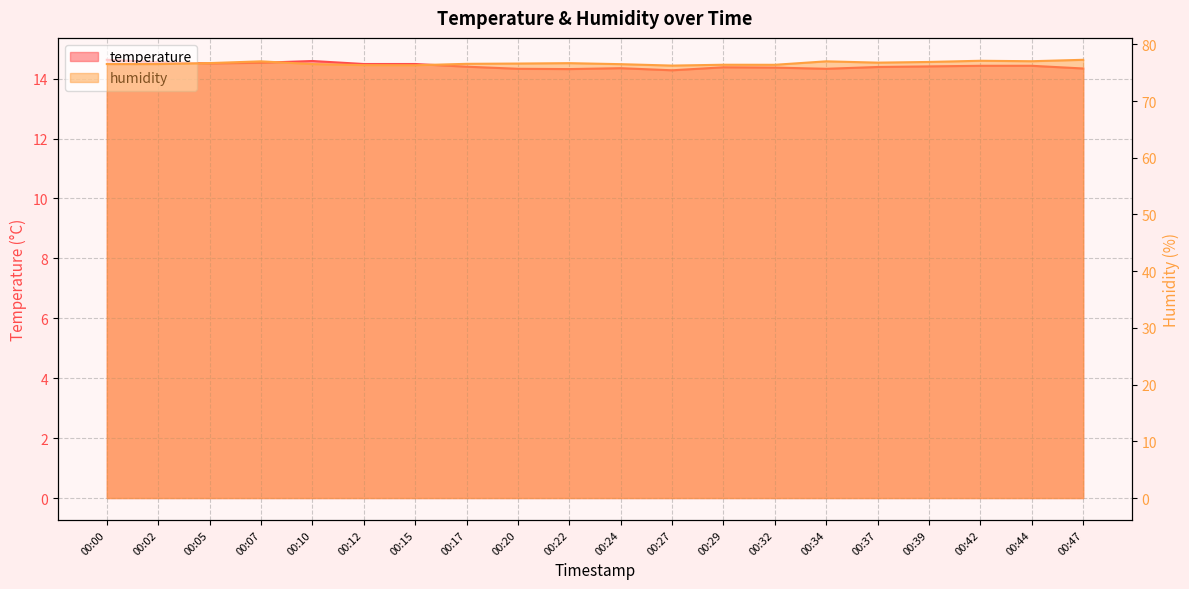

At which label does temperature reach its minimum?

00:27